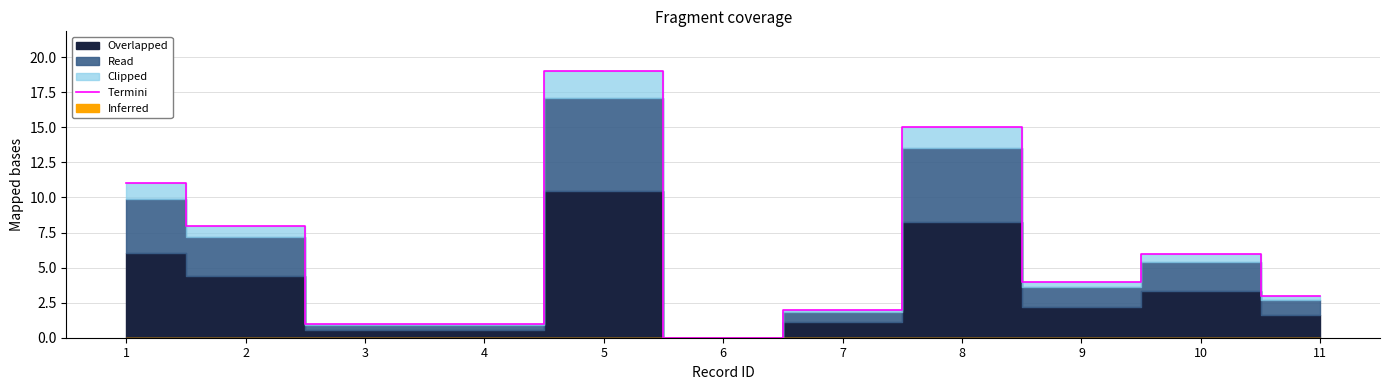

At which category does the data reach its first local peak?

5